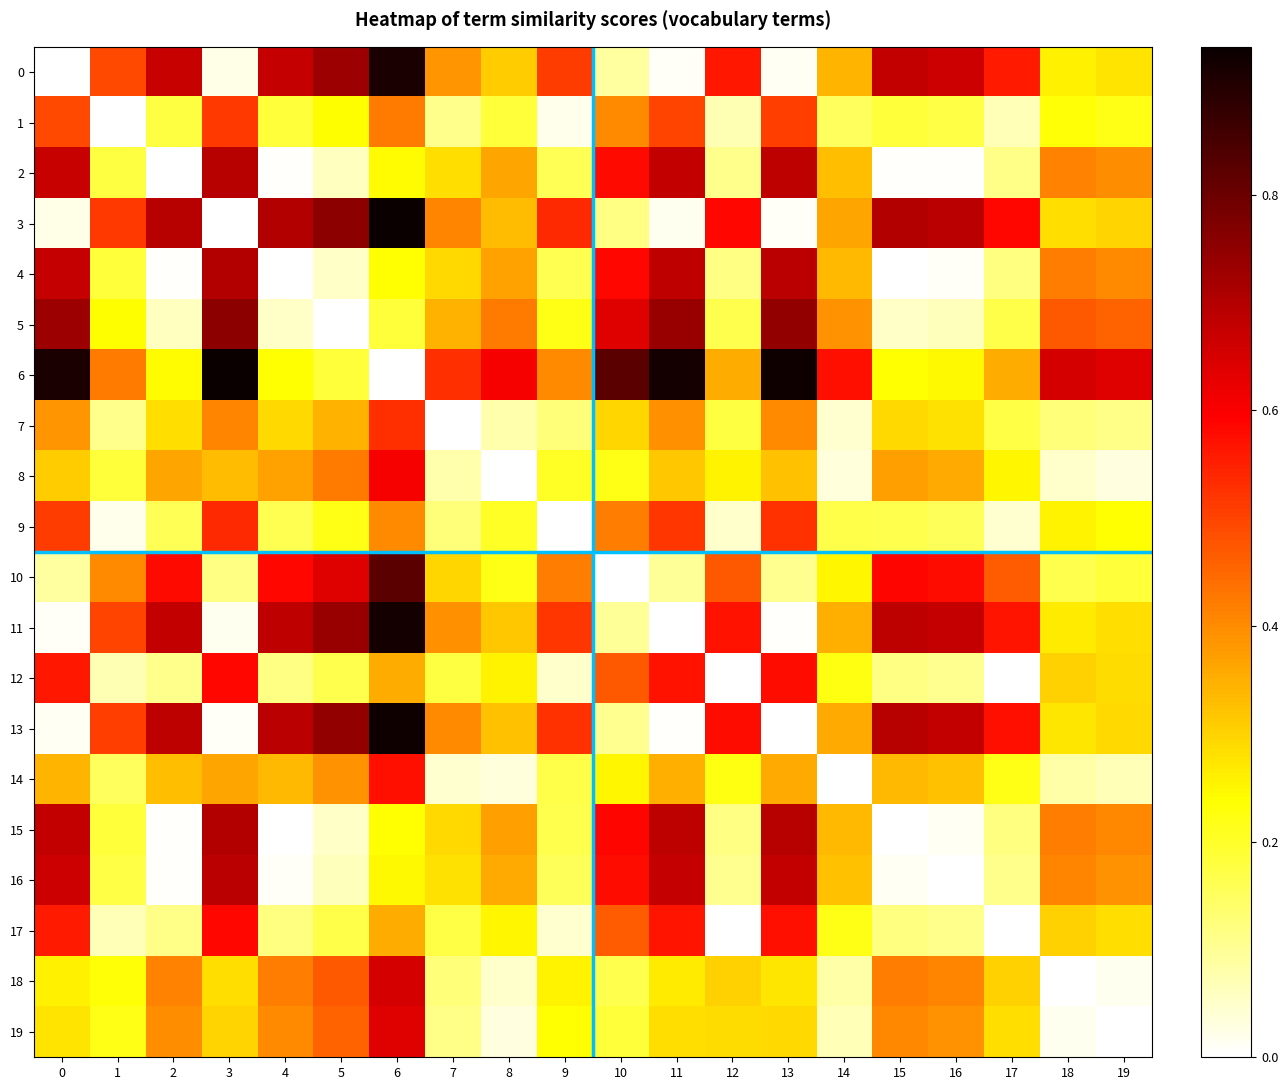

Reading left to right, list all the values displayed in this chart.

0: 0=0.0	1=0.5	2=0.7	3=0.0	4=0.7	5=0.7	6=0.9	7=0.4	8=0.3	9=0.5	10=0.1	11=0.0	12=0.6	13=0.0	14=0.3	15=0.7	16=0.7	17=0.6	18=0.3	19=0.3
1: 0=0.5	1=0.0	2=0.2	3=0.5	4=0.2	5=0.2	6=0.4	7=0.1	8=0.2	9=0.0	10=0.4	11=0.5	12=0.1	13=0.5	14=0.2	15=0.2	16=0.2	17=0.1	18=0.2	19=0.2
2: 0=0.7	1=0.2	2=0.0	3=0.7	4=0.0	5=0.1	6=0.2	7=0.3	8=0.4	9=0.2	10=0.6	11=0.7	12=0.1	13=0.7	14=0.3	15=0.0	16=0.0	17=0.1	18=0.4	19=0.4
3: 0=0.0	1=0.5	2=0.7	3=0.0	4=0.7	5=0.8	6=0.9	7=0.4	8=0.3	9=0.5	10=0.1	11=0.0	12=0.6	13=0.0	14=0.4	15=0.7	16=0.7	17=0.6	18=0.3	19=0.3
4: 0=0.7	1=0.2	2=0.0	3=0.7	4=0.0	5=0.1	6=0.2	7=0.3	8=0.4	9=0.2	10=0.6	11=0.7	12=0.1	13=0.7	14=0.3	15=0.0	16=0.0	17=0.1	18=0.4	19=0.4
5: 0=0.7	1=0.2	2=0.1	3=0.8	4=0.1	5=0.0	6=0.2	7=0.3	8=0.4	9=0.2	10=0.6	11=0.7	12=0.2	13=0.7	14=0.4	15=0.1	16=0.1	17=0.2	18=0.5	19=0.5
6: 0=0.9	1=0.4	2=0.2	3=0.9	4=0.2	5=0.2	6=0.0	7=0.5	8=0.6	9=0.4	10=0.8	11=0.9	12=0.4	13=0.9	14=0.6	15=0.2	16=0.2	17=0.4	18=0.7	19=0.6
7: 0=0.4	1=0.1	2=0.3	3=0.4	4=0.3	5=0.3	6=0.5	7=0.0	8=0.1	9=0.1	10=0.3	11=0.4	12=0.2	13=0.4	14=0.0	15=0.3	16=0.3	17=0.2	18=0.1	19=0.1
8: 0=0.3	1=0.2	2=0.4	3=0.3	4=0.4	5=0.4	6=0.6	7=0.1	8=0.0	9=0.2	10=0.2	11=0.3	12=0.3	13=0.3	14=0.0	15=0.4	16=0.4	17=0.3	18=0.0	19=0.0
9: 0=0.5	1=0.0	2=0.2	3=0.5	4=0.2	5=0.2	6=0.4	7=0.1	8=0.2	9=0.0	10=0.4	11=0.5	12=0.0	13=0.5	14=0.2	15=0.2	16=0.2	17=0.0	18=0.3	19=0.2
10: 0=0.1	1=0.4	2=0.6	3=0.1	4=0.6	5=0.6	6=0.8	7=0.3	8=0.2	9=0.4	10=0.0	11=0.1	12=0.5	13=0.1	14=0.3	15=0.6	16=0.6	17=0.5	18=0.2	19=0.2
11: 0=0.0	1=0.5	2=0.7	3=0.0	4=0.7	5=0.7	6=0.9	7=0.4	8=0.3	9=0.5	10=0.1	11=0.0	12=0.6	13=0.0	14=0.3	15=0.7	16=0.7	17=0.6	18=0.3	19=0.3
12: 0=0.6	1=0.1	2=0.1	3=0.6	4=0.1	5=0.2	6=0.4	7=0.2	8=0.3	9=0.0	10=0.5	11=0.6	12=0.0	13=0.6	14=0.2	15=0.1	16=0.1	17=0.0	18=0.3	19=0.3
13: 0=0.0	1=0.5	2=0.7	3=0.0	4=0.7	5=0.7	6=0.9	7=0.4	8=0.3	9=0.5	10=0.1	11=0.0	12=0.6	13=0.0	14=0.4	15=0.7	16=0.7	17=0.6	18=0.3	19=0.3
14: 0=0.3	1=0.2	2=0.3	3=0.4	4=0.3	5=0.4	6=0.6	7=0.0	8=0.0	9=0.2	10=0.3	11=0.3	12=0.2	13=0.4	14=0.0	15=0.3	16=0.3	17=0.2	18=0.1	19=0.1
15: 0=0.7	1=0.2	2=0.0	3=0.7	4=0.0	5=0.1	6=0.2	7=0.3	8=0.4	9=0.2	10=0.6	11=0.7	12=0.1	13=0.7	14=0.3	15=0.0	16=0.0	17=0.1	18=0.4	19=0.4
16: 0=0.7	1=0.2	2=0.0	3=0.7	4=0.0	5=0.1	6=0.2	7=0.3	8=0.4	9=0.2	10=0.6	11=0.7	12=0.1	13=0.7	14=0.3	15=0.0	16=0.0	17=0.1	18=0.4	19=0.4
17: 0=0.6	1=0.1	2=0.1	3=0.6	4=0.1	5=0.2	6=0.4	7=0.2	8=0.3	9=0.0	10=0.5	11=0.6	12=0.0	13=0.6	14=0.2	15=0.1	16=0.1	17=0.0	18=0.3	19=0.3
18: 0=0.3	1=0.2	2=0.4	3=0.3	4=0.4	5=0.5	6=0.7	7=0.1	8=0.0	9=0.3	10=0.2	11=0.3	12=0.3	13=0.3	14=0.1	15=0.4	16=0.4	17=0.3	18=0.0	19=0.0
19: 0=0.3	1=0.2	2=0.4	3=0.3	4=0.4	5=0.5	6=0.6	7=0.1	8=0.0	9=0.2	10=0.2	11=0.3	12=0.3	13=0.3	14=0.1	15=0.4	16=0.4	17=0.3	18=0.0	19=0.0